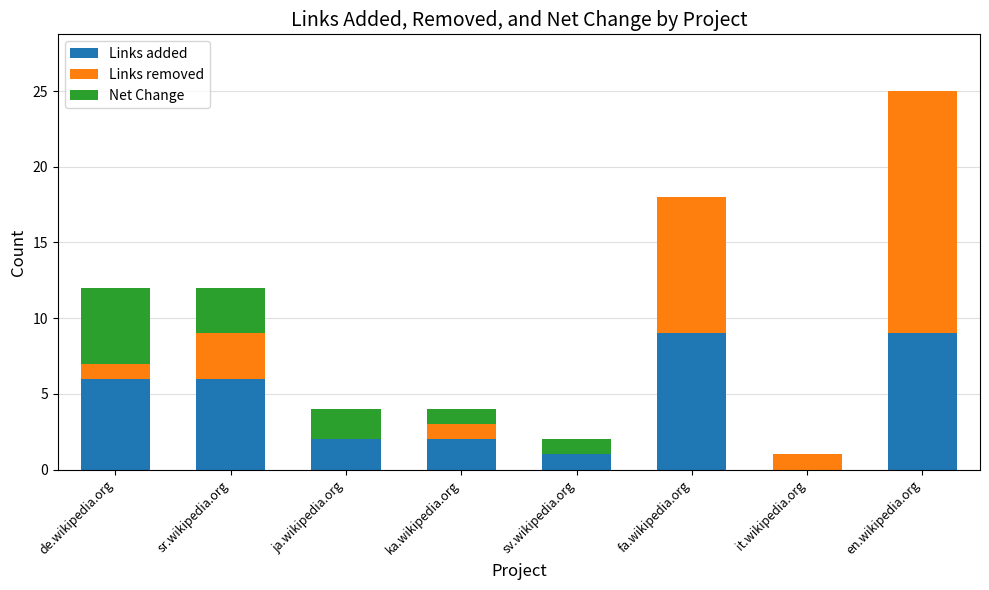

How many distinct data groups are displayed?

3